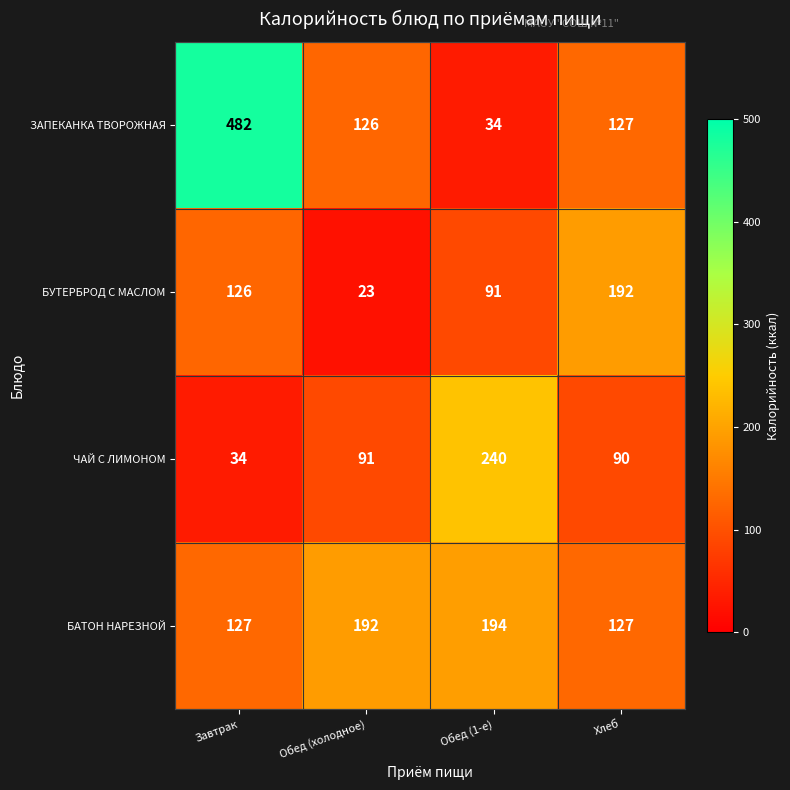

Rank the series by their maximum value, from highest to lowest.

ЗАПЕКАНКА ТВОРОЖНАЯ, ЧАЙ С ЛИМОНОМ, БАТОН НАРЕЗНОЙ, БУТЕРБРОД С МАСЛОМ